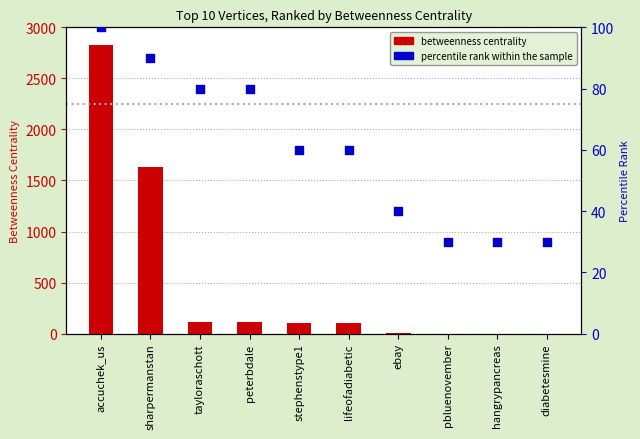

What are all the series names shown in the legend?

betweenness centrality, percentile rank within the sample